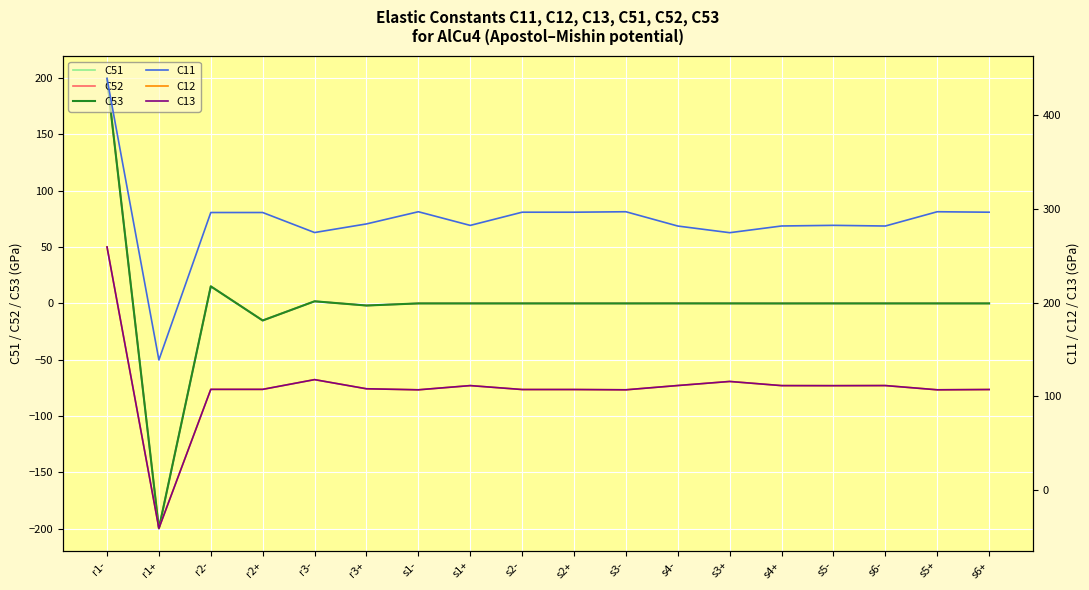

At which label does C53 first exceed 0?

r1-